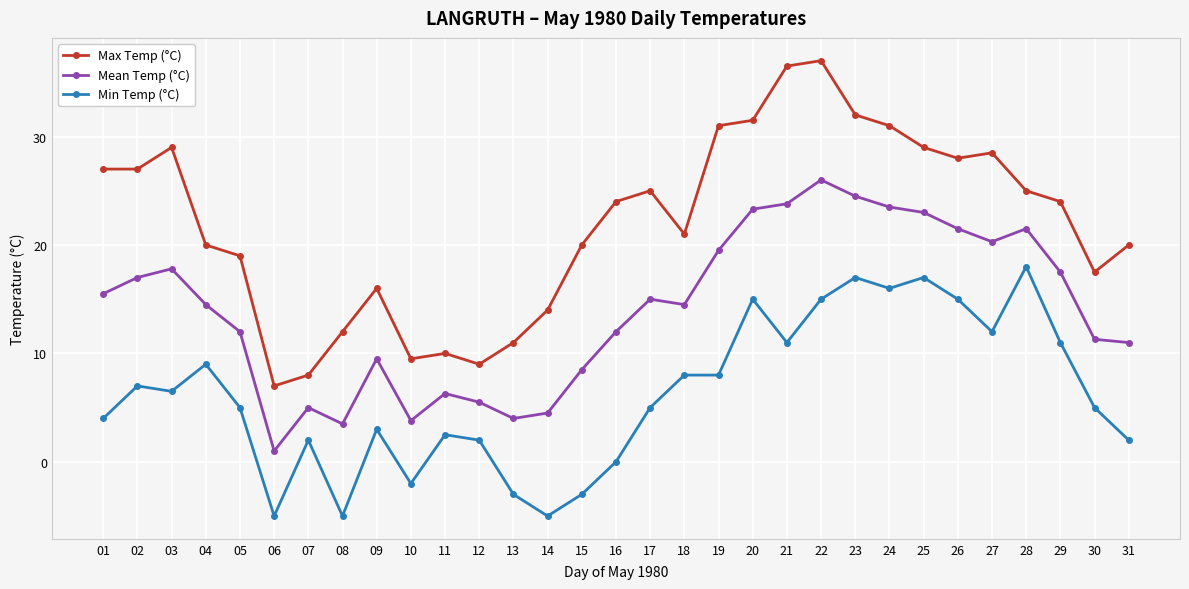

True or false: Max Temp (°C) and Mean Temp (°C) intersect in this chart.

False